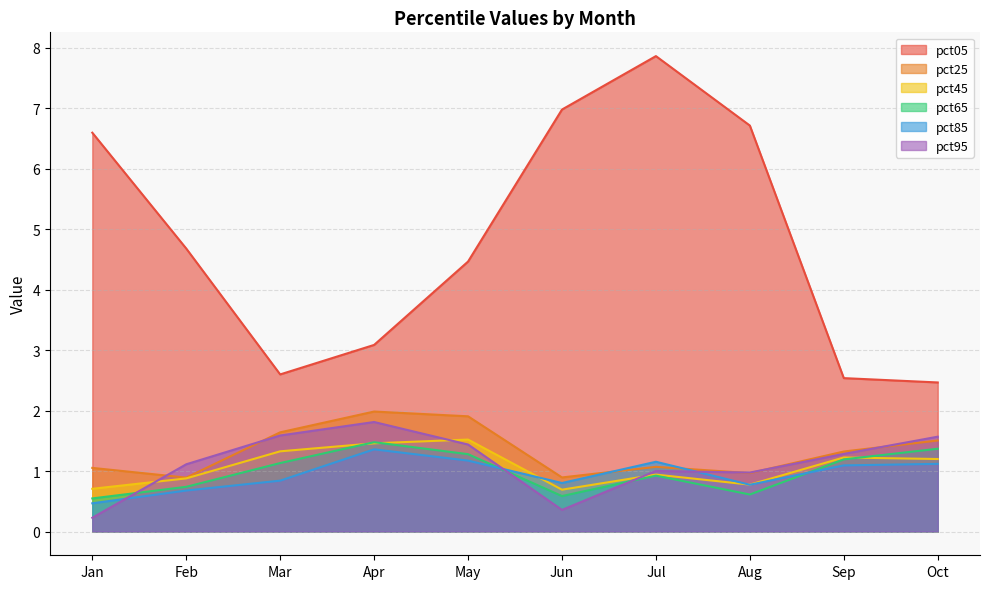

Between Apr and Feb, which is larger?

Feb